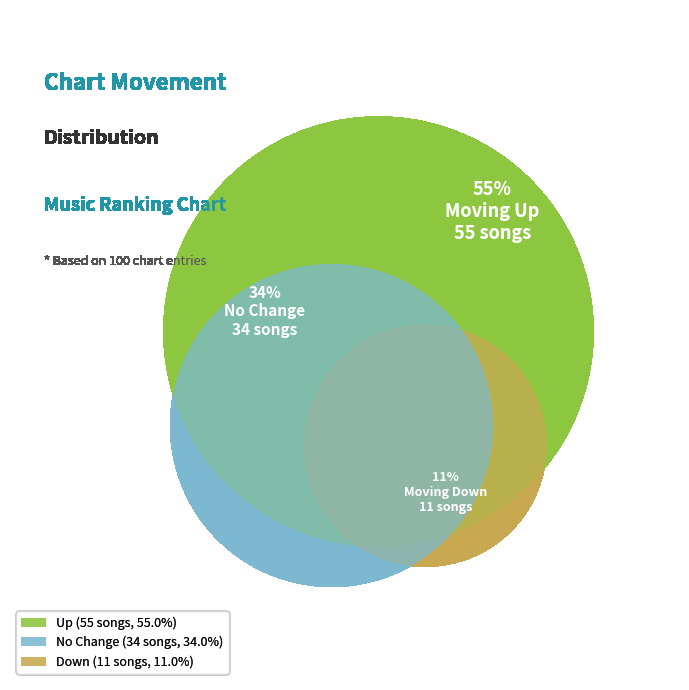

What percentage is NOT represented by down?

89.0%